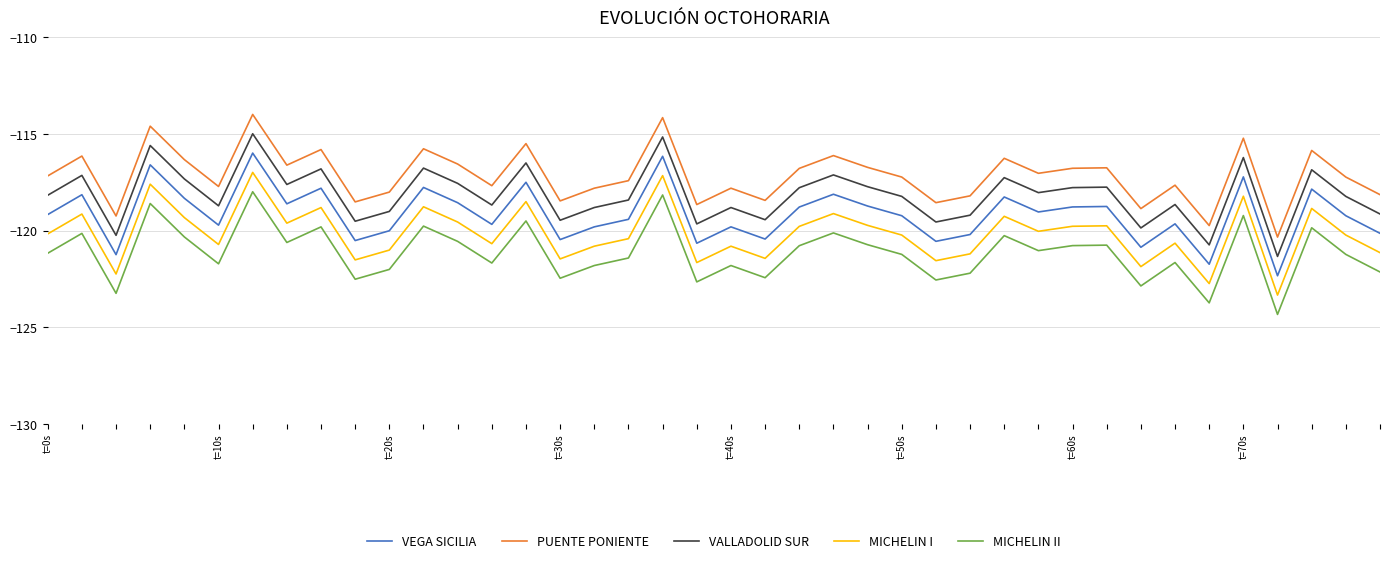

Rank the series by their maximum value, from highest to lowest.

PUENTE PONIENTE, VALLADOLID SUR, VEGA SICILIA, MICHELIN I, MICHELIN II